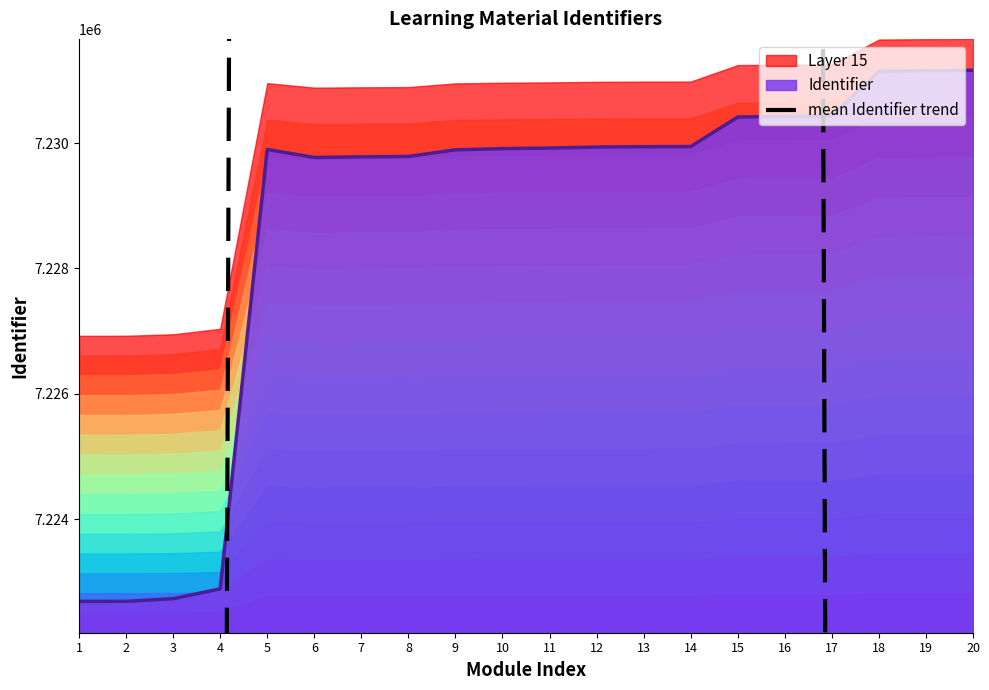

Which category has the lowest value across all series?

1